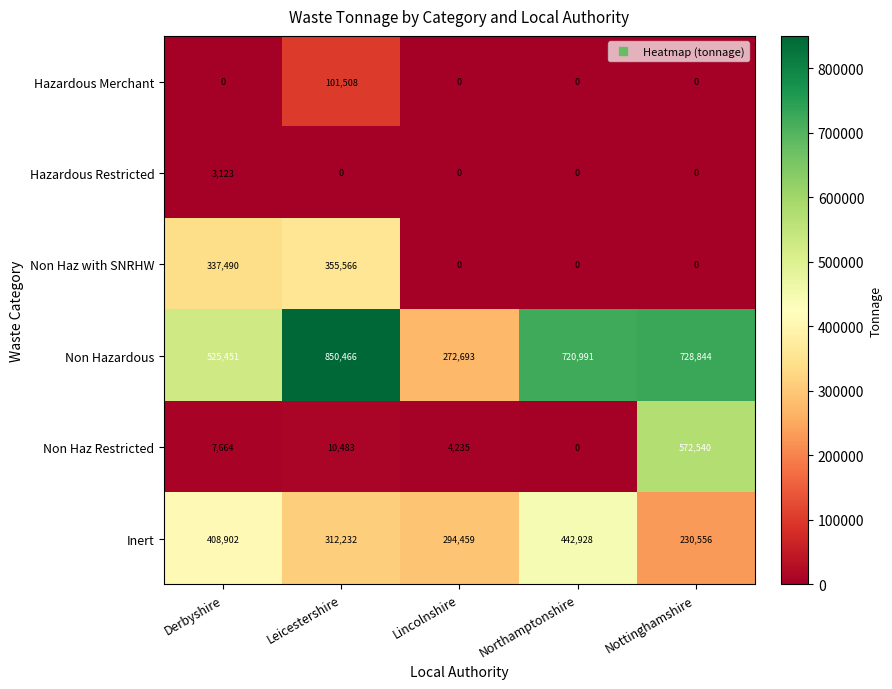

At which category is the sum across all series the highest?

Leicestershire